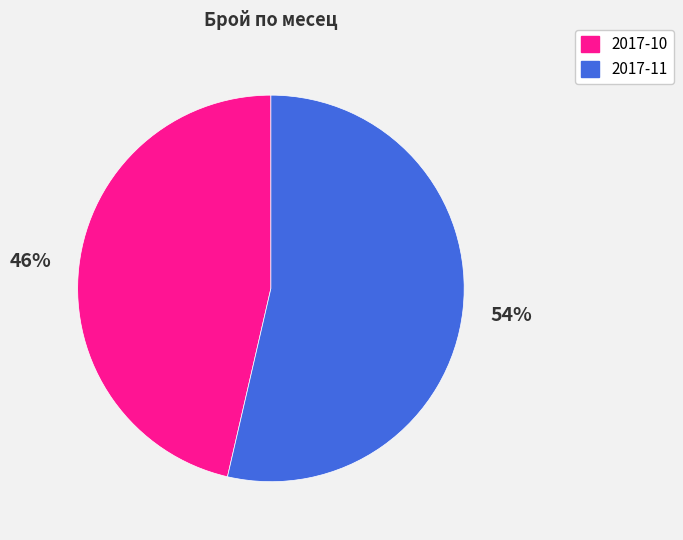

Is there a majority slice in this chart?

Yes